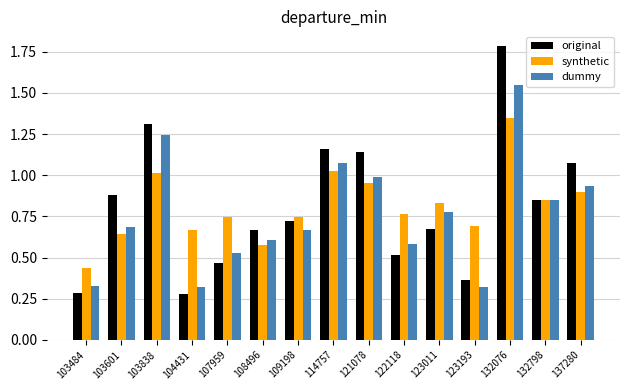

At how many categories does at least one series exceed 0?

15